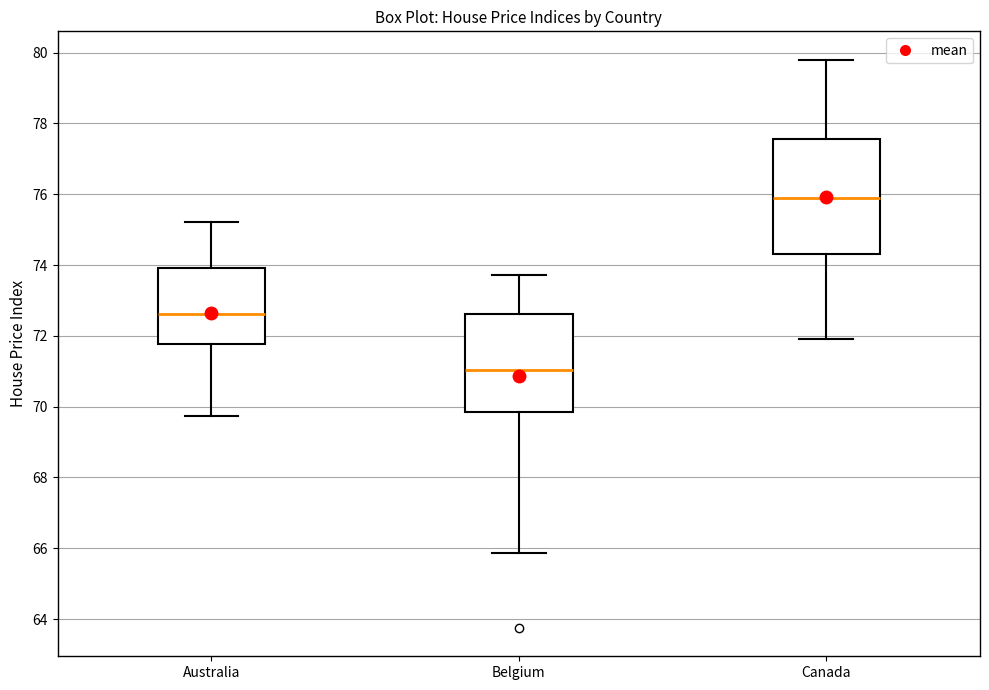

Where does the upper whisker of the box for Australia end on the y-axis? The values are not printed on the chart, so give them approximately, as read against the axis.

75.2